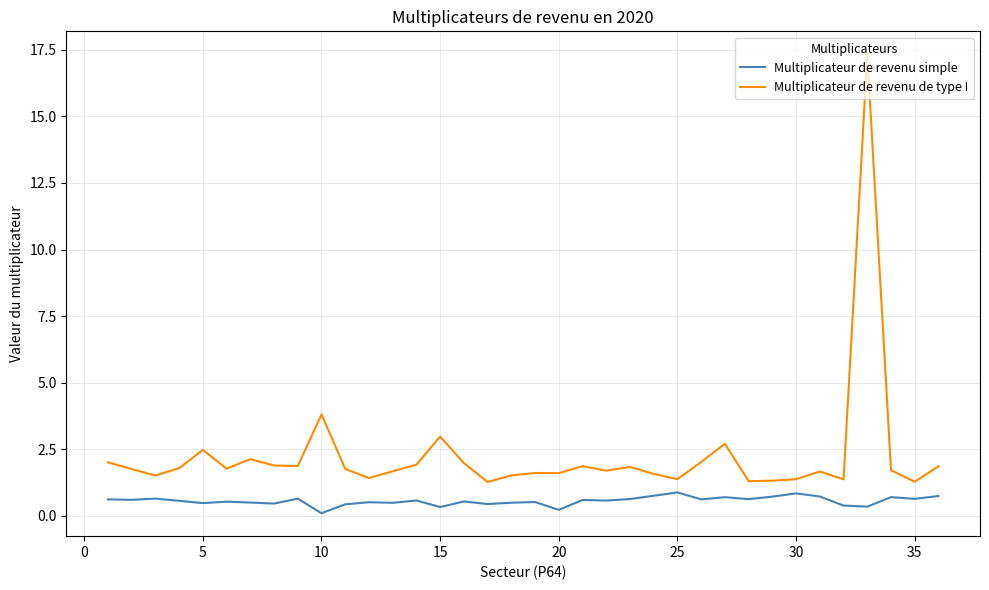

True or false: Multiplicateur de revenu de type I and Multiplicateur de revenu simple intersect in this chart.

False